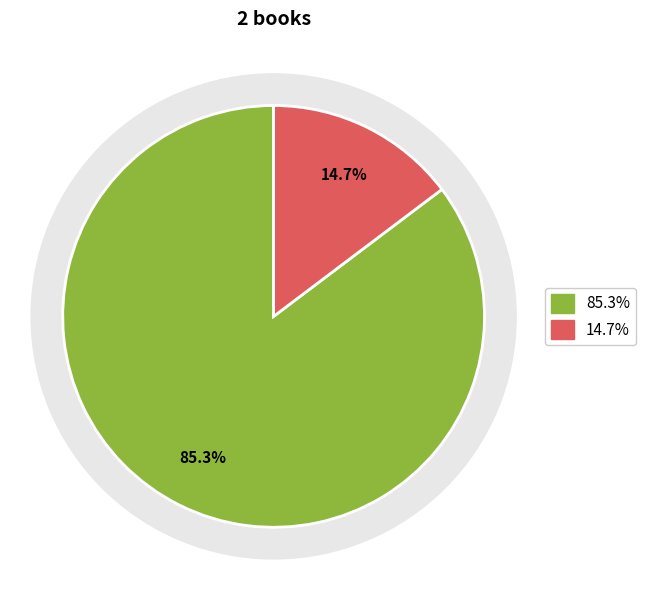

To the nearest percent, what is the combined percentage of 2 and 1?

100%